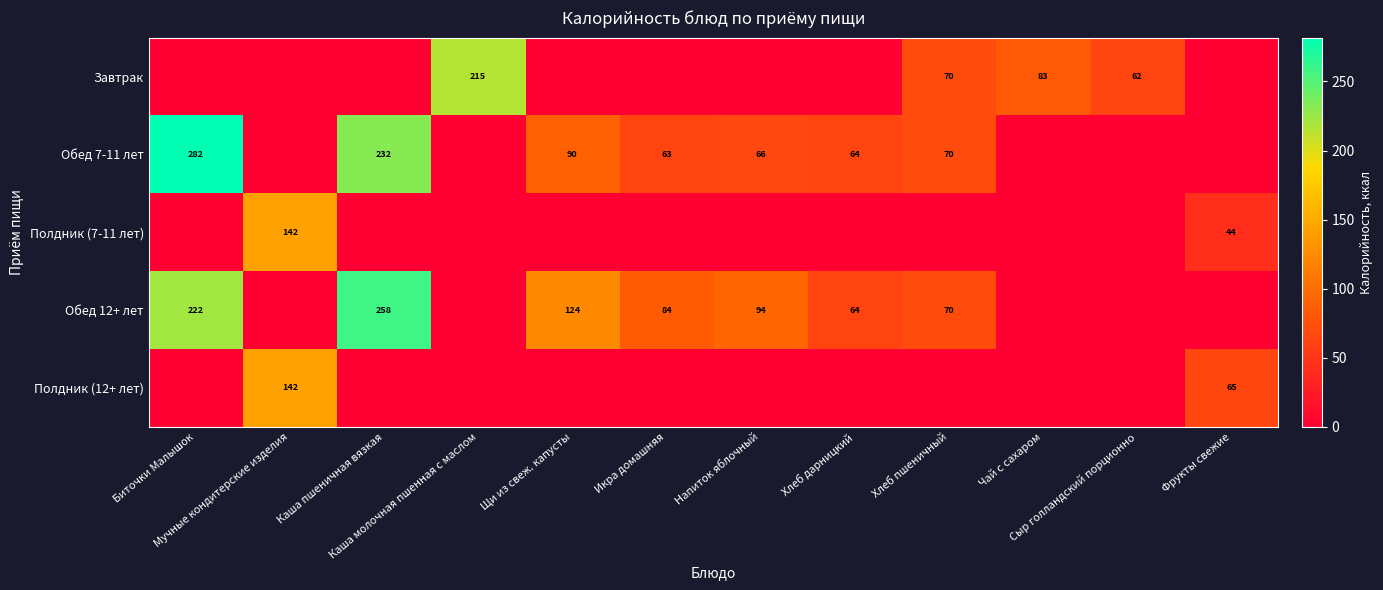

Is the value of Завтрак at Сыр голландский порционно greater than the value of Обед 12+ лет at Каша молочная пшенная с маслом?

Yes